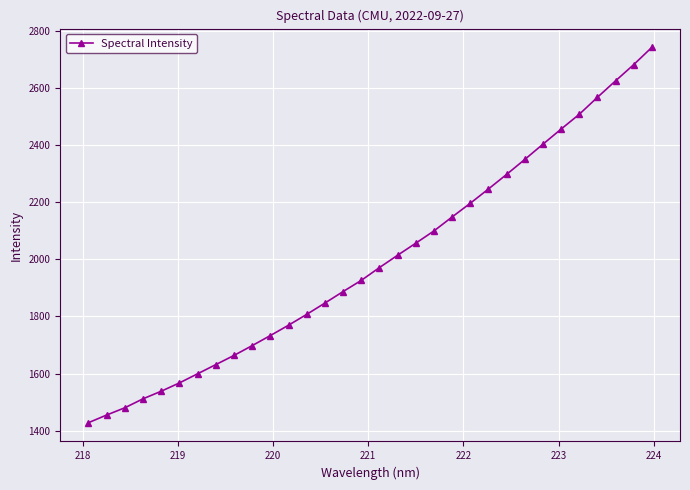

What is the average value?

1996.9